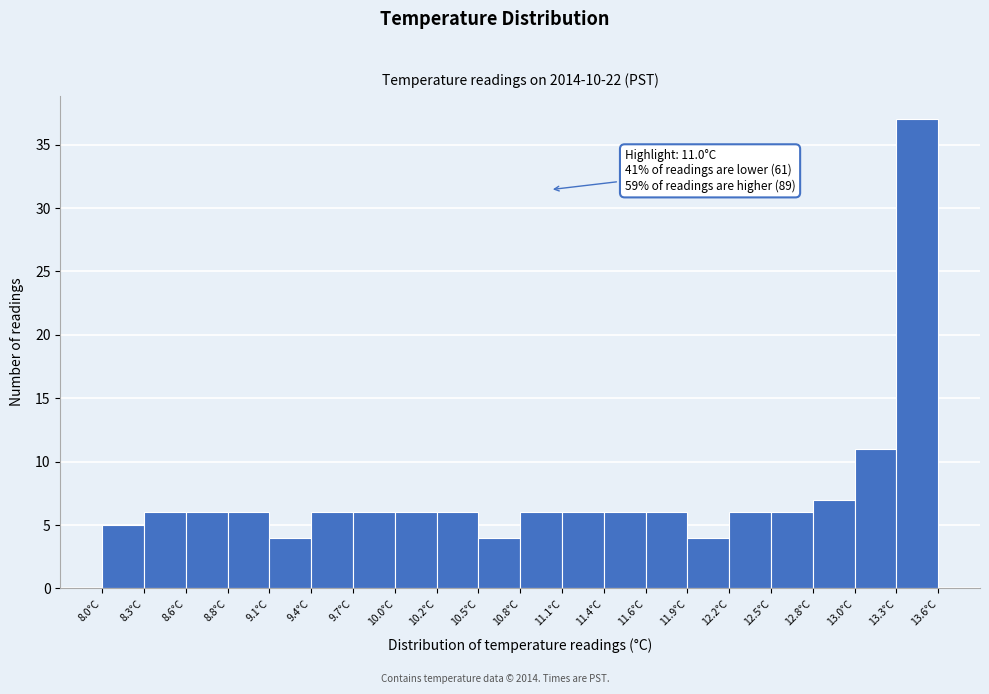

Which range on the x-axis has the tallest bar?

13.32 to 13.60